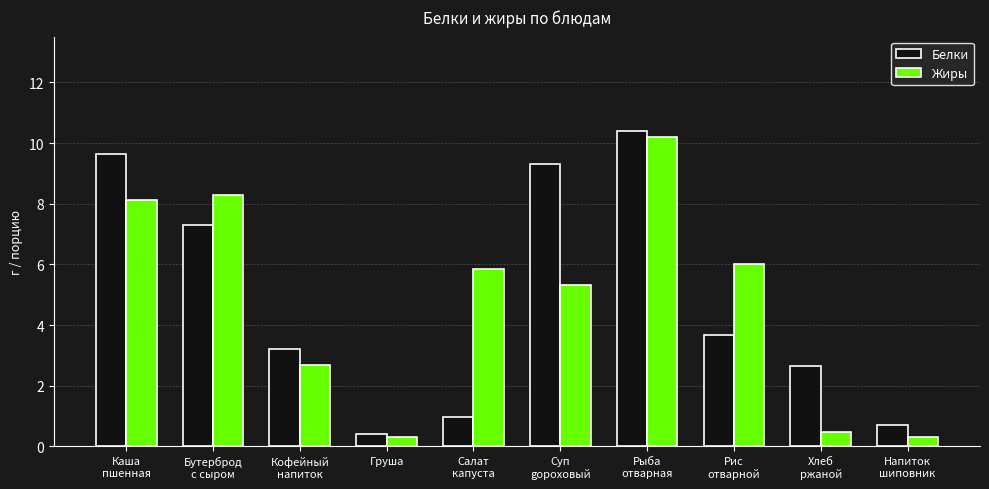

Reading left to right, list all the values displayed in this chart.

Белки: Каша
пшенная=9.6	Бутерброд
с сыром=7.3	Кофейный
напиток=3.2	Груша=0.4	Салат
капуста=1.0	Суп
gороховый=9.3	Рыба
отварная=10.4	Рис
отварной=3.7	Хлеб
ржаной=2.6	Напиток
шиповник=0.7
Жиры: Каша
пшенная=8.1	Бутерброд
с сыром=8.3	Кофейный
напиток=2.7	Груша=0.3	Салат
капуста=5.9	Суп
gороховый=5.3	Рыба
отварная=10.2	Рис
отварной=6.0	Хлеб
ржаной=0.5	Напиток
шиповник=0.3